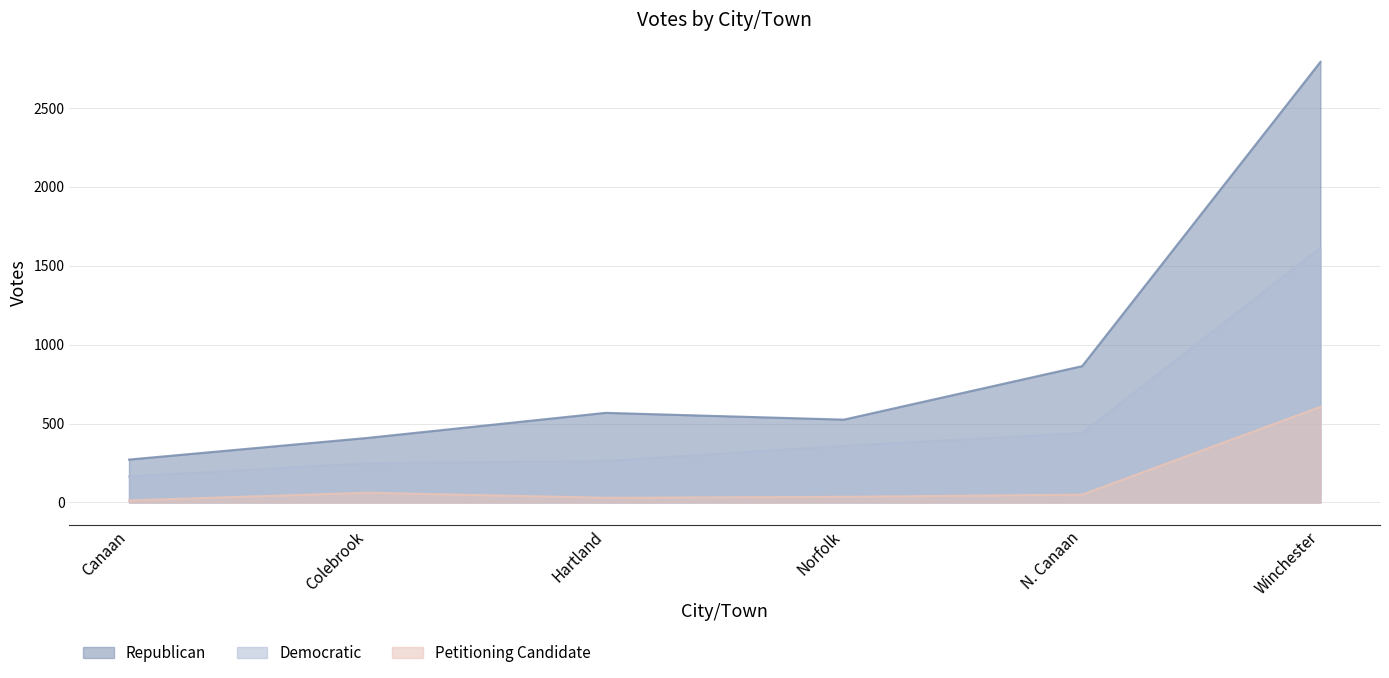

How many values in the Republican series exceed 568?

2